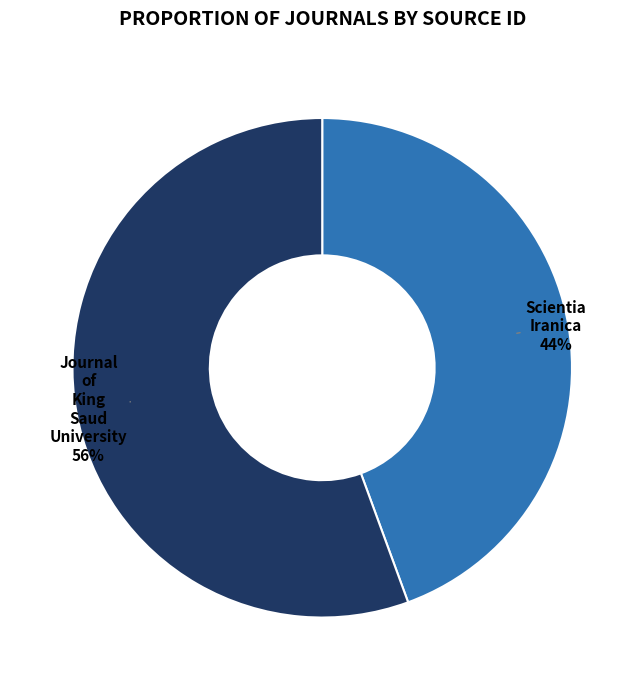

Combined, do Journal of King Saud University and Scientia Iranica account for over 50%?

Yes